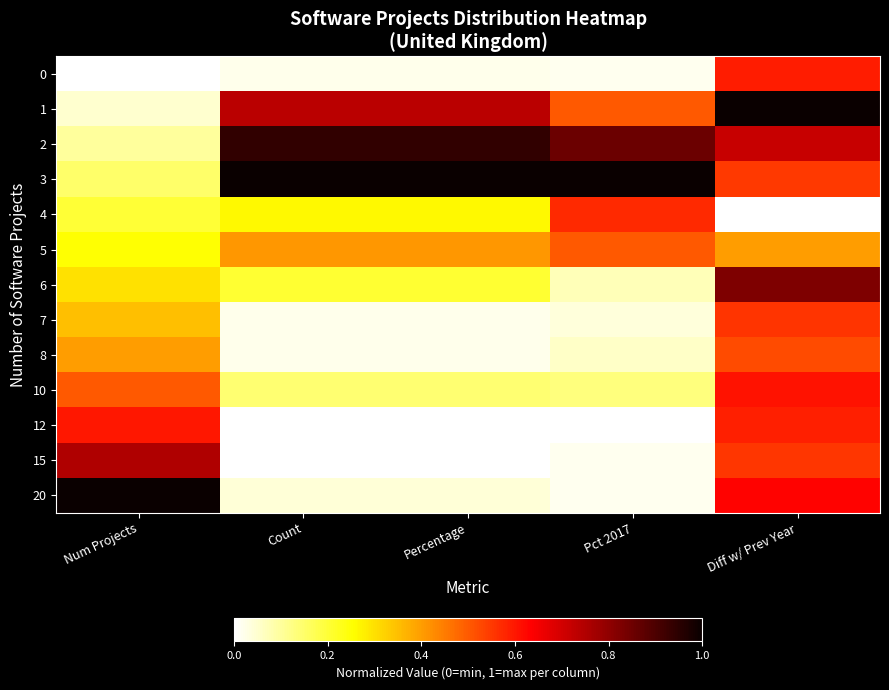

What is the total value across all series at Percentage?

3.8